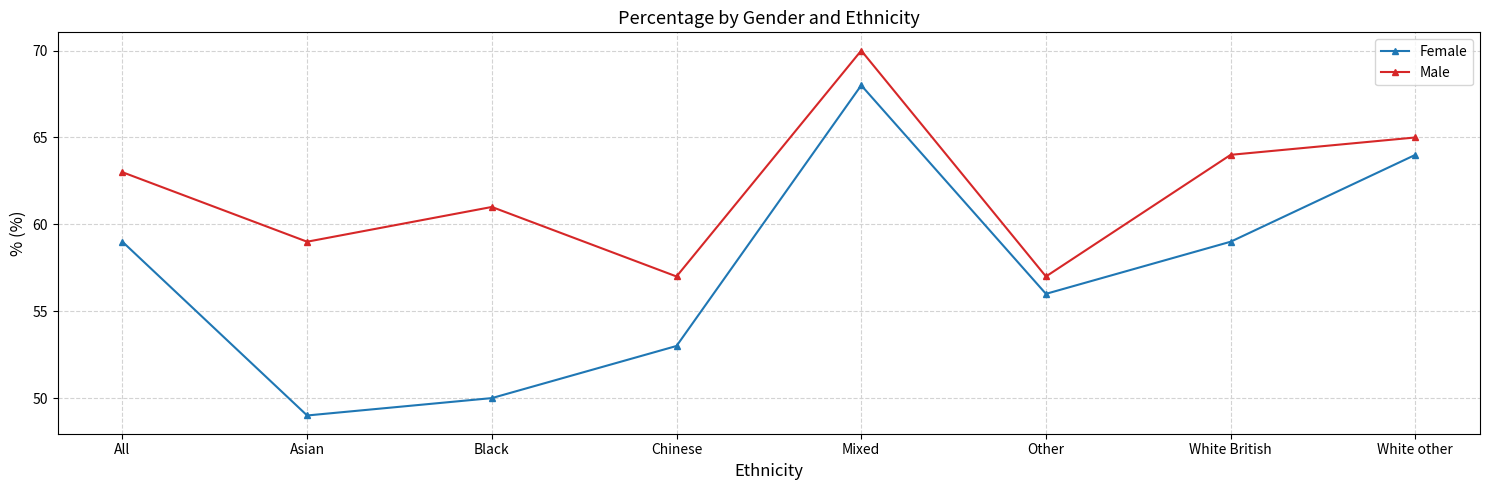

What is the maximum value for Male?

70